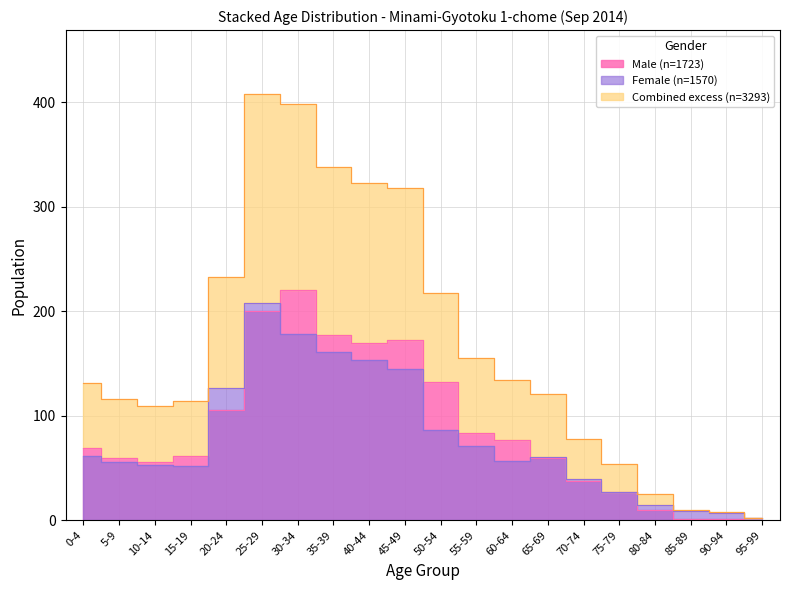

The Male Total series shows 43 at 35-39. True or false?

False